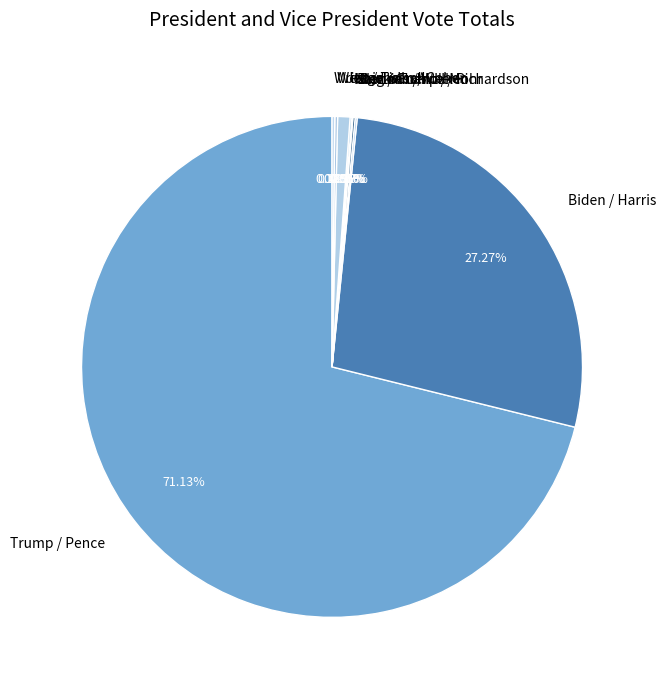

Do Trump / Pence and Biden / Harris together represent more than half of the pie?

Yes